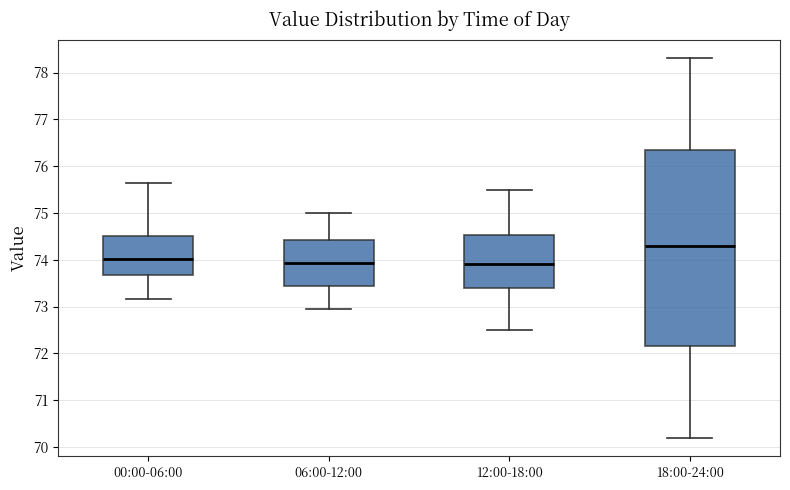

Where does the upper whisker of the box for 18:00-24:00 end on the y-axis? The values are not printed on the chart, so give them approximately, as read against the axis.

78.3